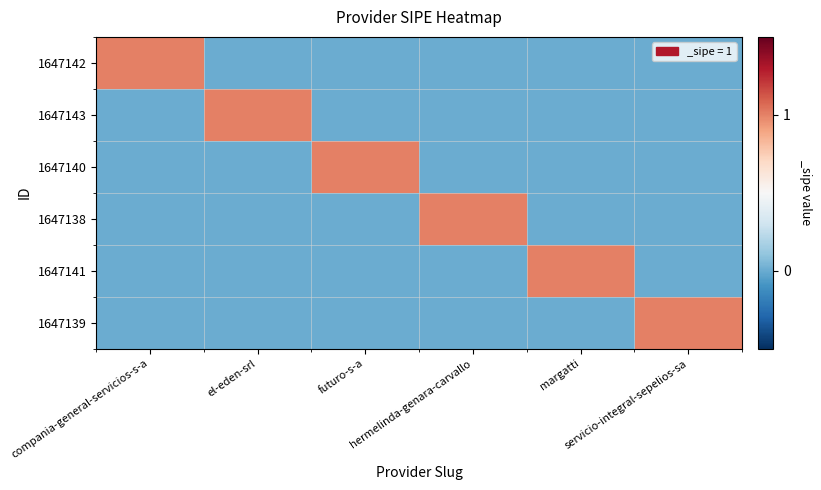

Between compania-general-servicios-s-a and servicio-integral-sepelios-sa, which series saw the biggest shift?

1647142